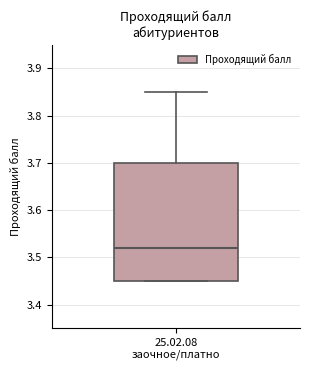

Read this box plot against the y-axis: the position of the median line, the range covered by the box, and the ends of both whiskers. The values are not printed on the chart, so give them approximately, as read against the axis.

median 3.52, box 3.45 to 3.70, whiskers 3.45 to 3.85